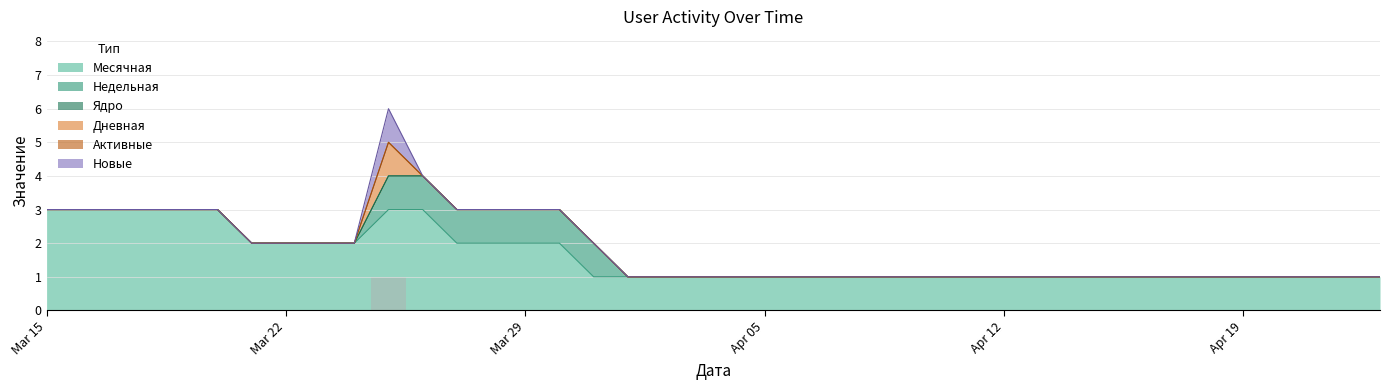

What is the difference between the maximum and minimum values in the Новые series?

1